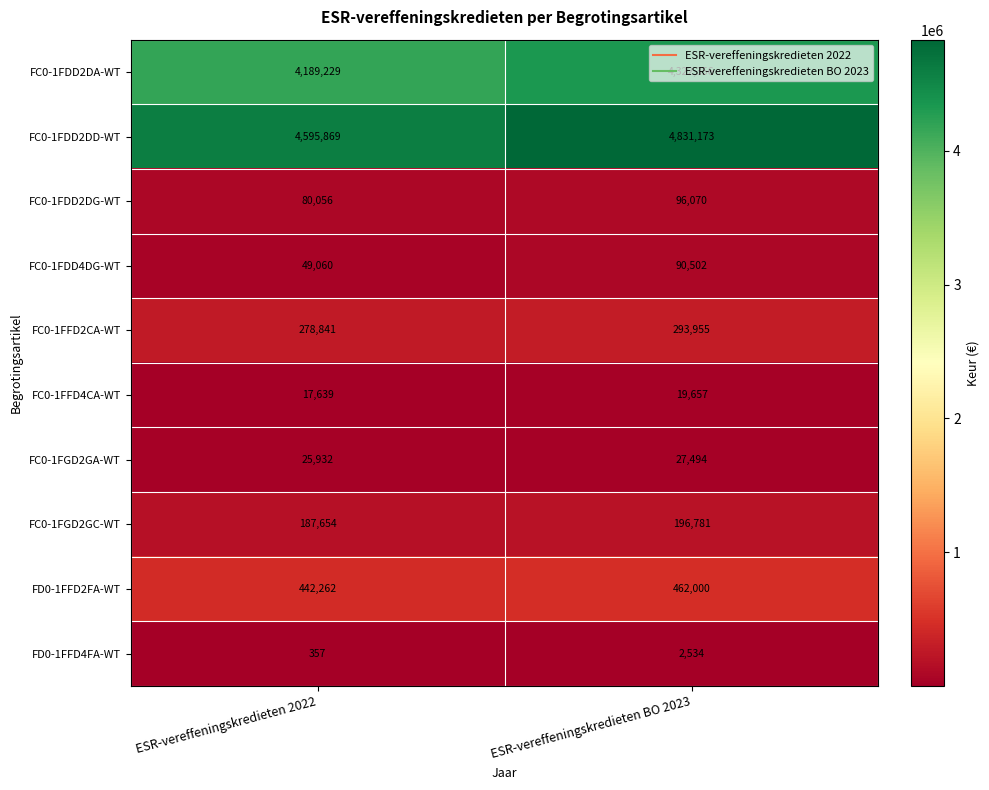

What is the spread (max minus min) of values at ESR-vereffeningskredieten BO 2023?

4828639